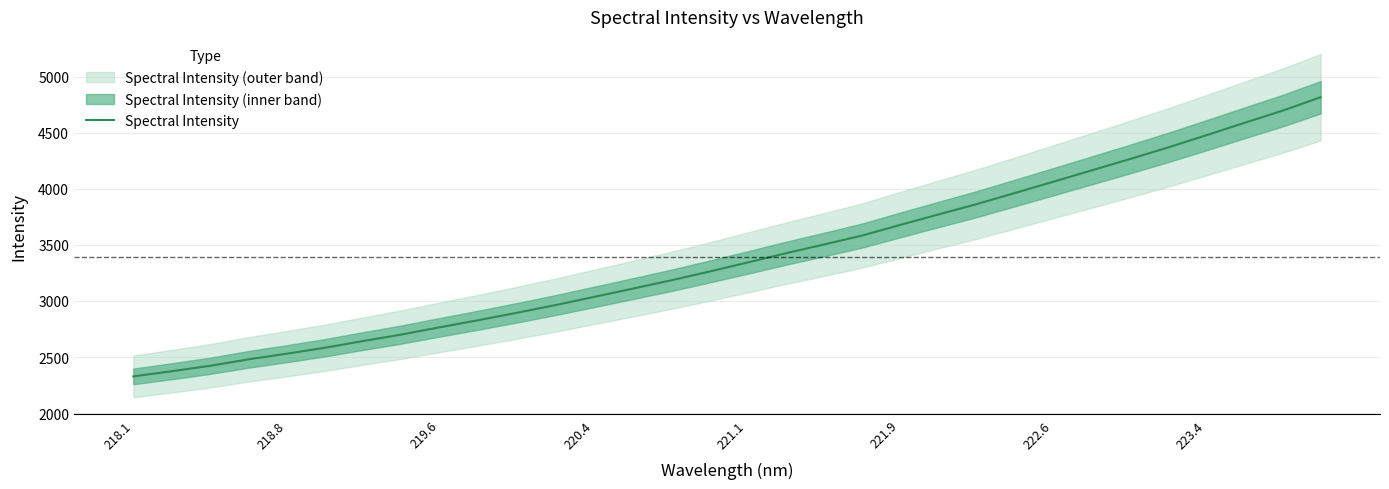

What is the maximum value shown in the chart?

4816.7